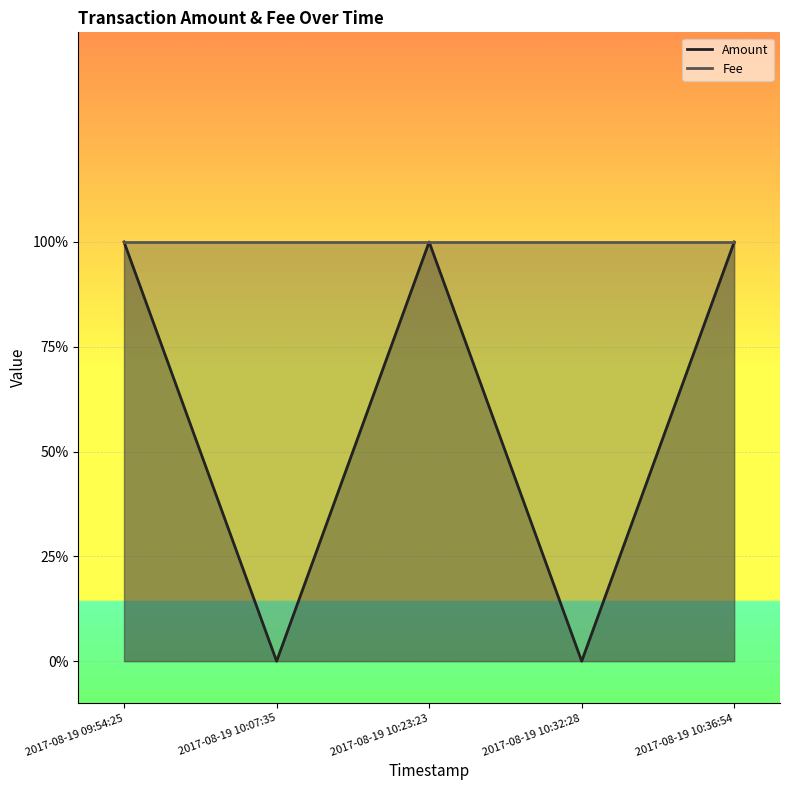

Which series has the widest spread of values?

Amount